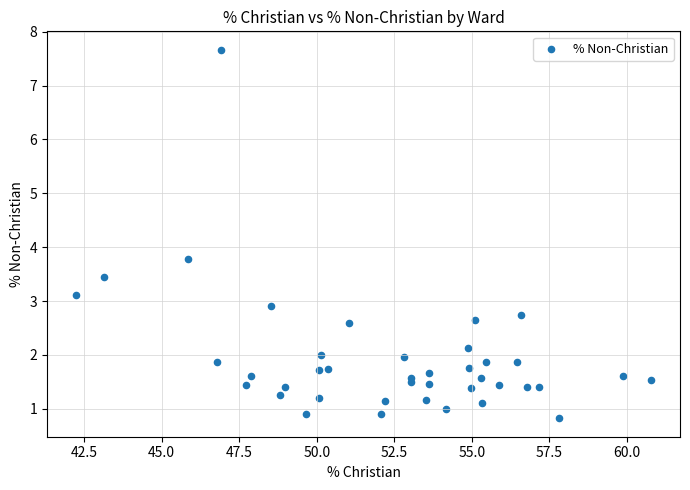

What Y value in the scatter plot is closest to 4?

3.8